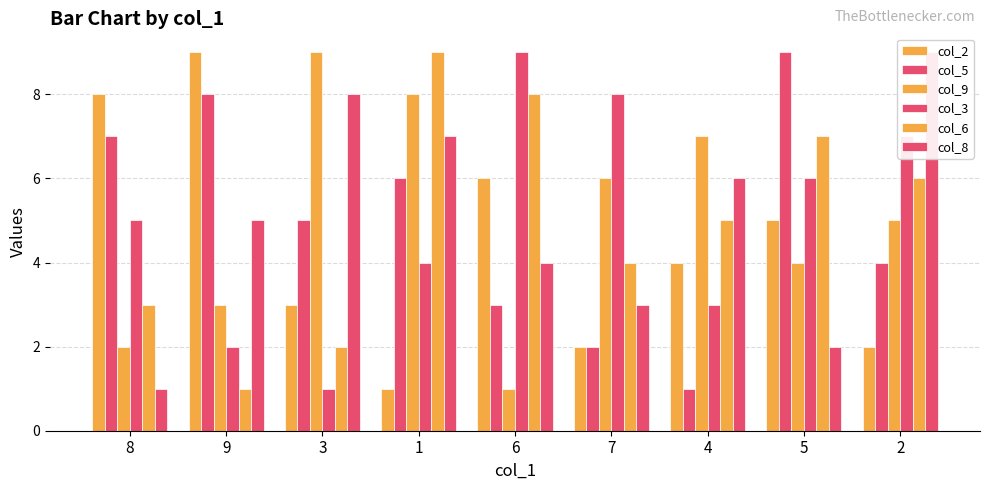

At which label is col_9 closest to 5?

2